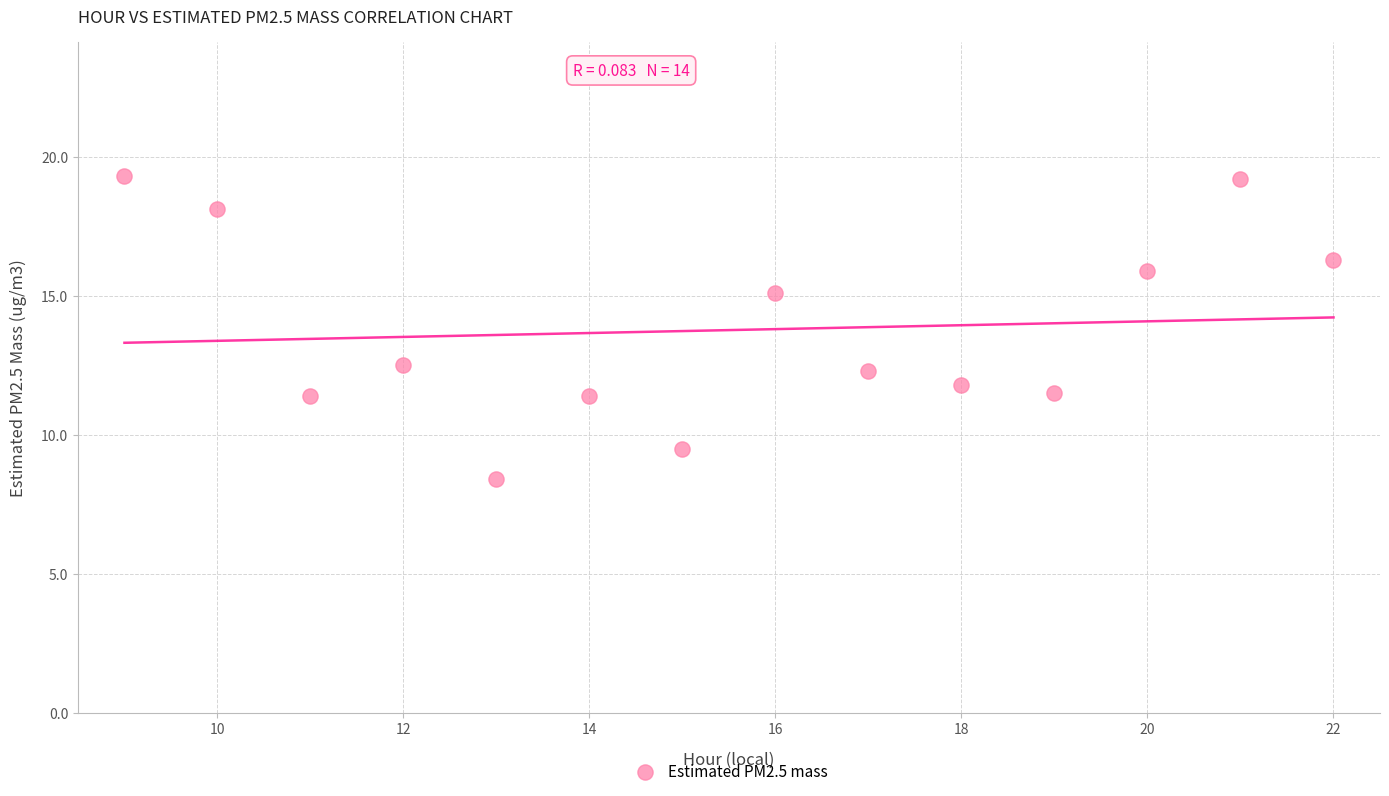

What is the range of Y values (max minus min)?

10.9